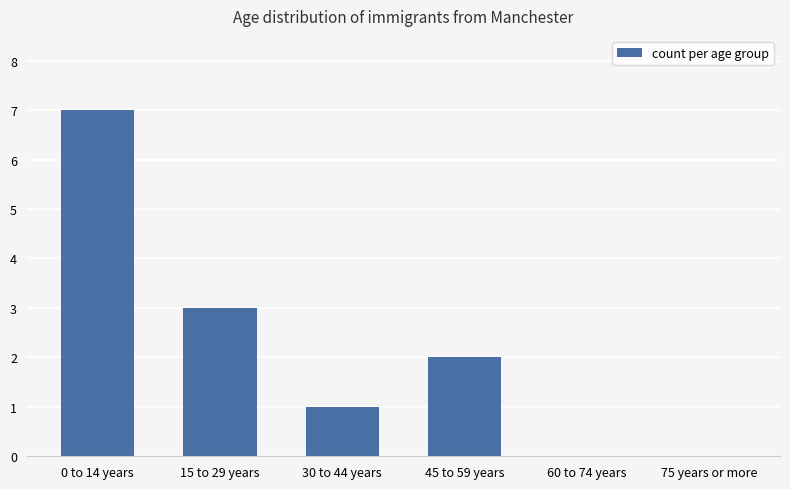

The chart shows a value of 0 at 60 to 74 years. True or false?

True